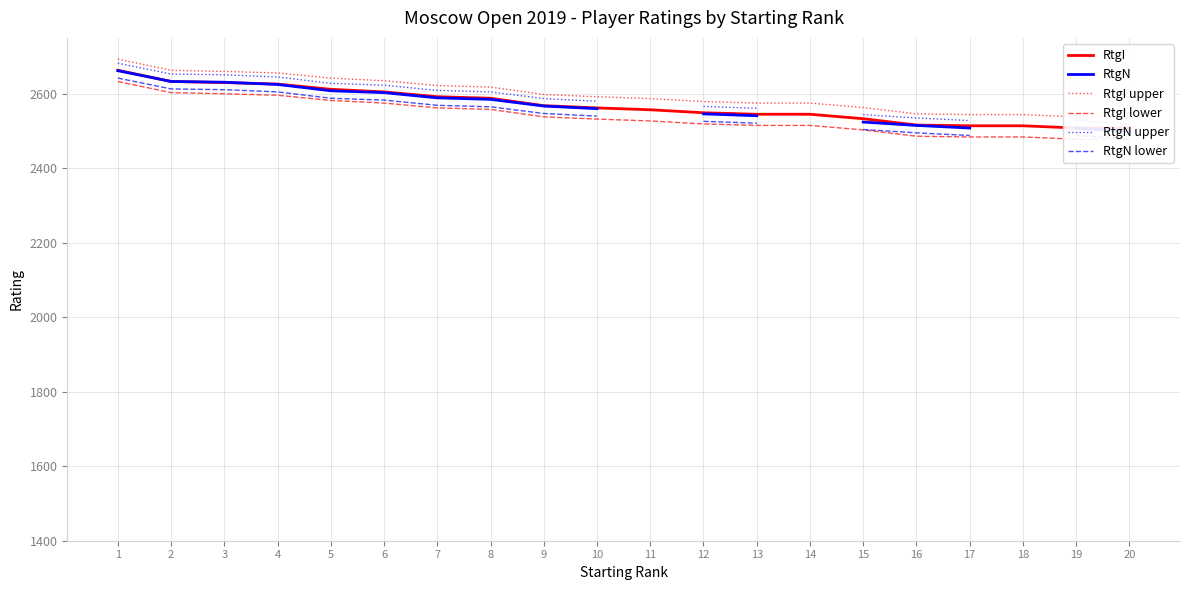

What is the difference between the second highest and minimum values in the RtgN lower series?

134.0